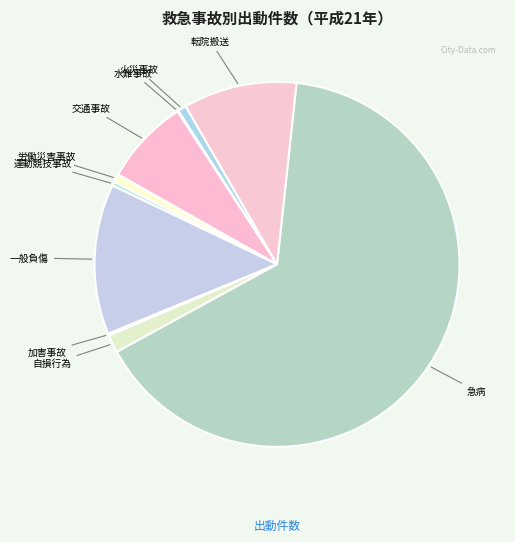

Which category has the biggest portion of the pie?

急病